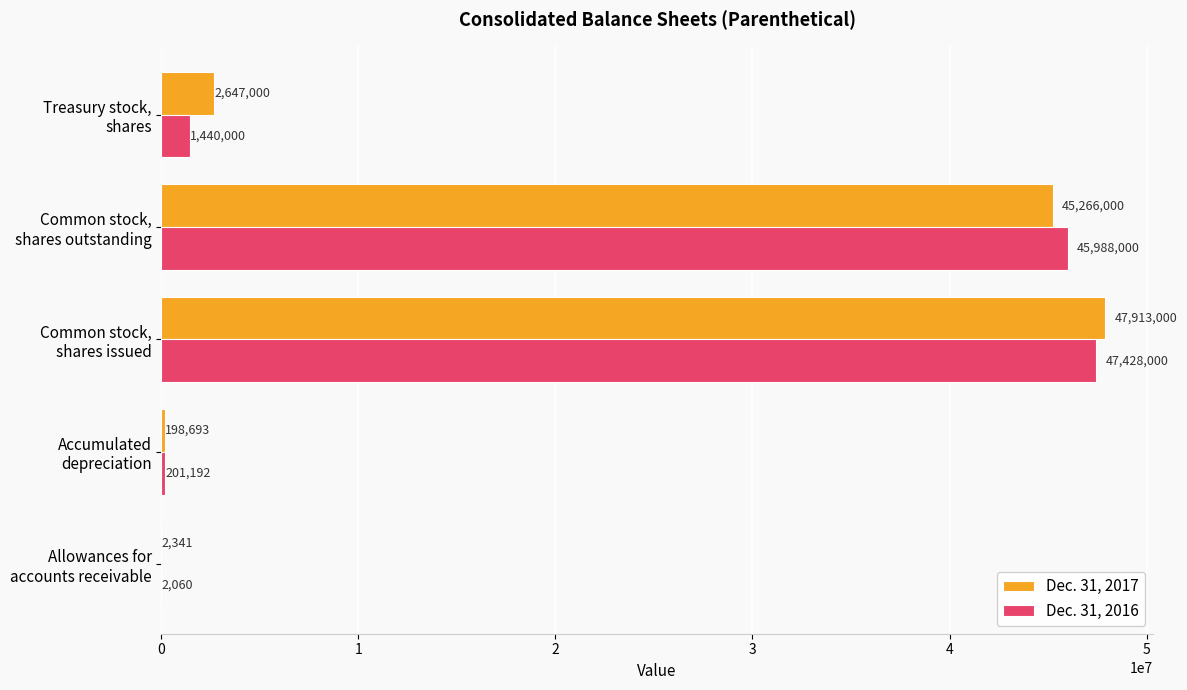

What is the sum of all Dec. 31, 2016 values?

95059252